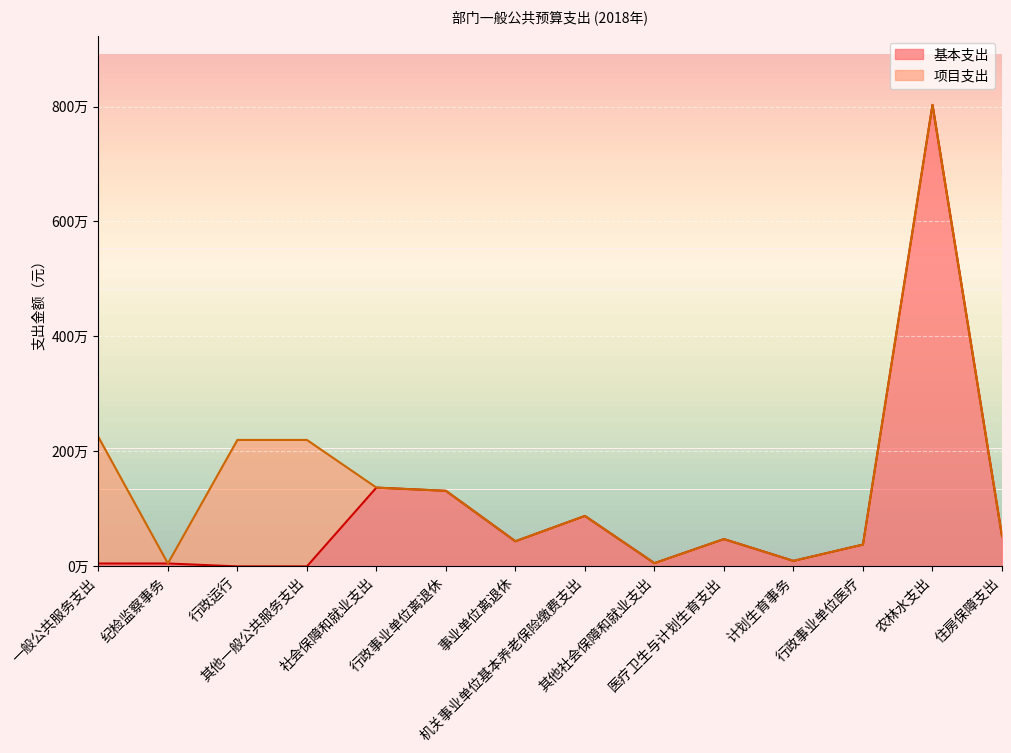

The chart shows a value of 20758.9 at 一般公共服务支出. True or false?

False